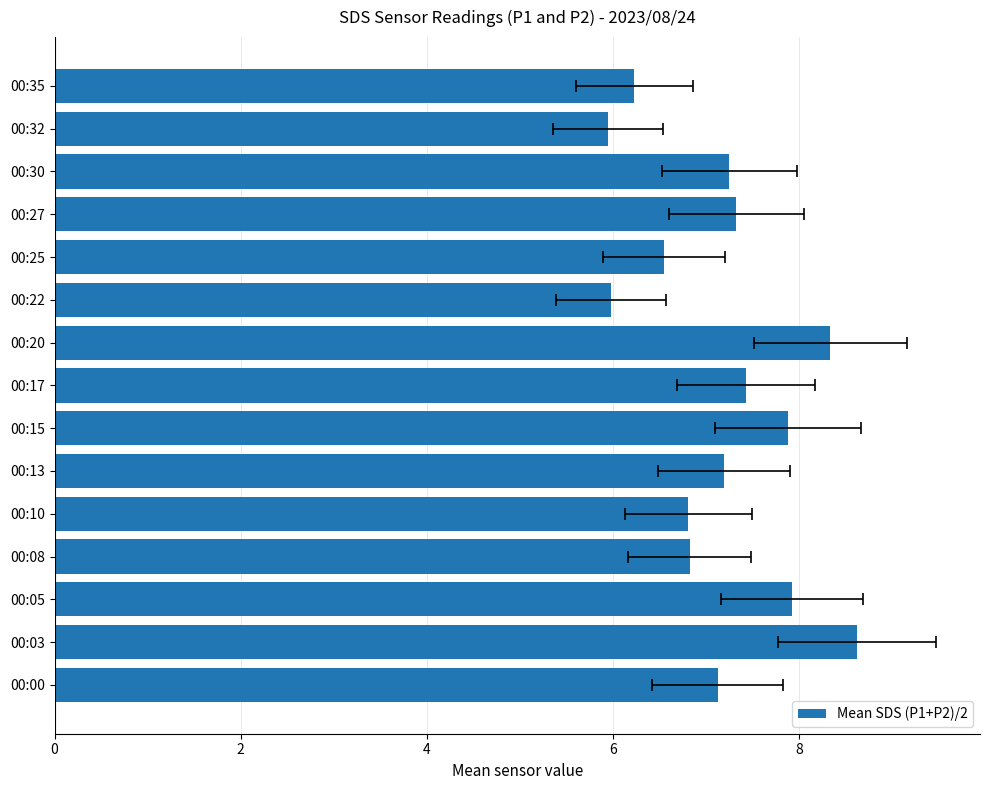

The chart shows a value of 7.1 at 00:00. True or false?

True